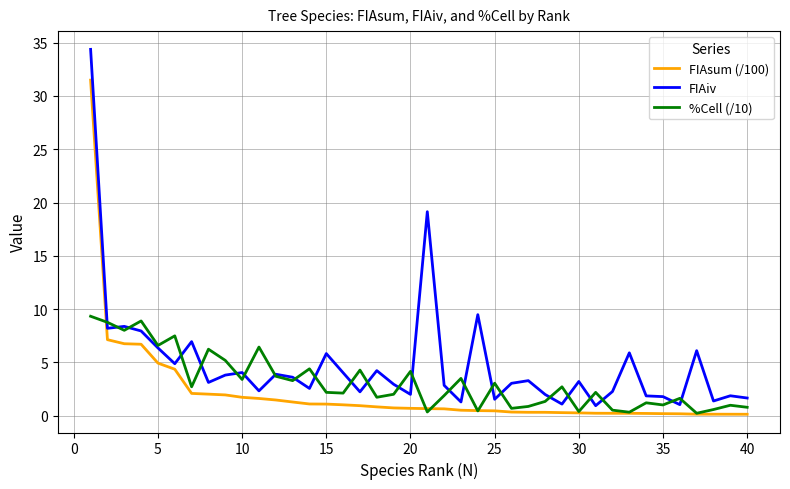

True or false: %Cell (/10) has more than 2 points higher than both neighbors.

True